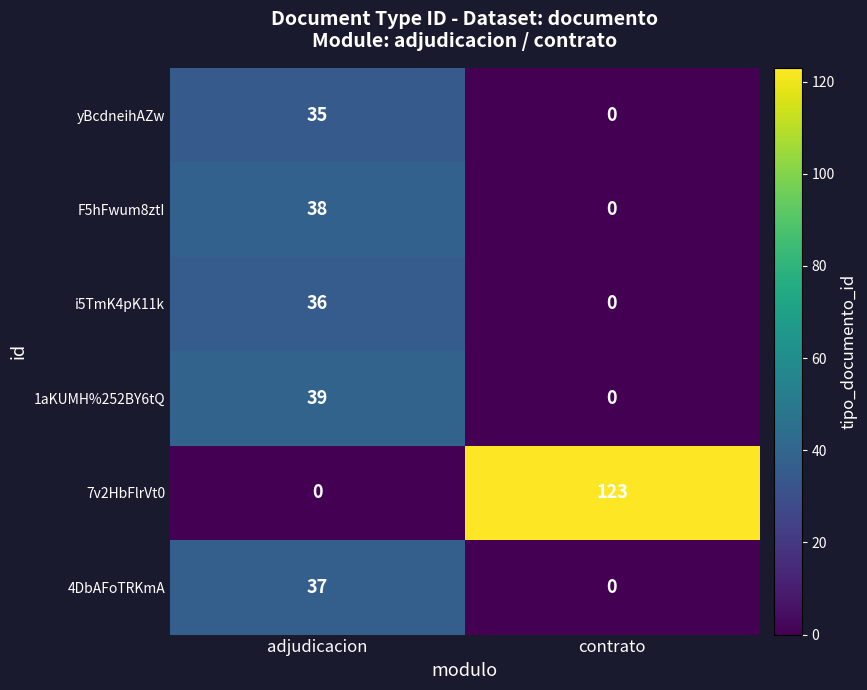

What is the total value across all series at contrato?

123